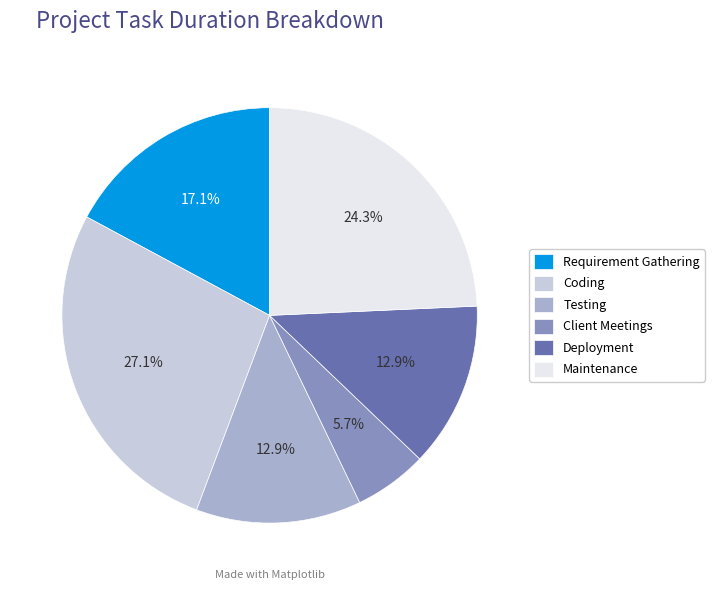

How many slices are in this pie chart?

6